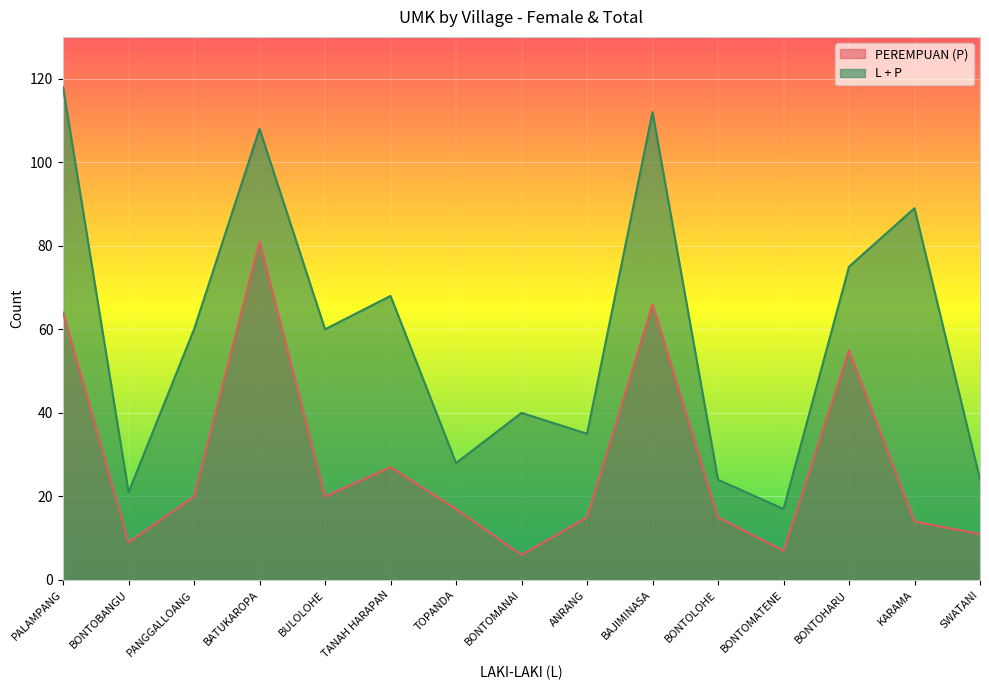

True or false: L + P and PEREMPUAN (P) cross at least once.

False